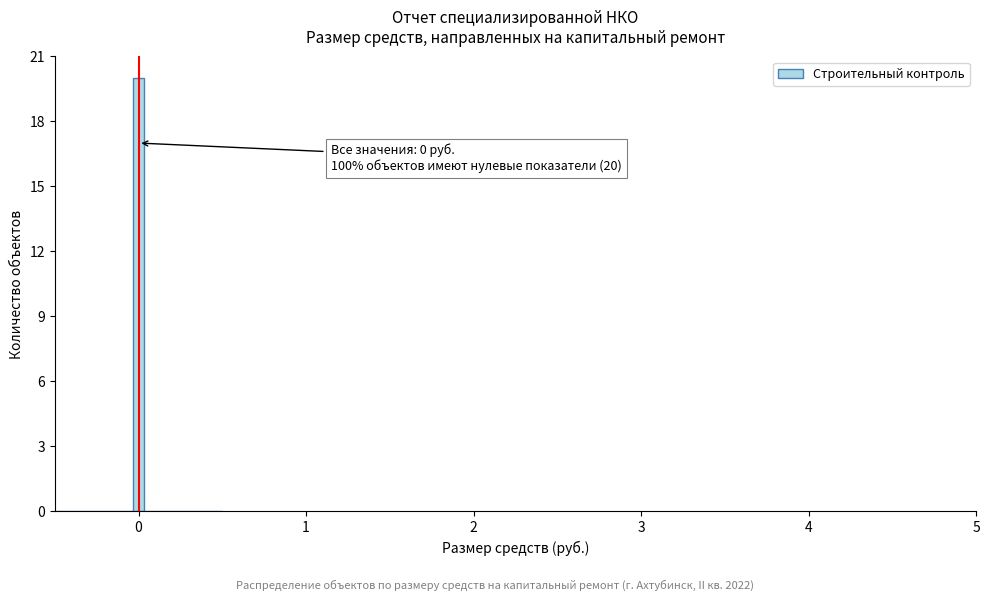

Around what value on the x-axis is the tallest bar? Give the approximate position of its centre, as read against the axis.

0.0